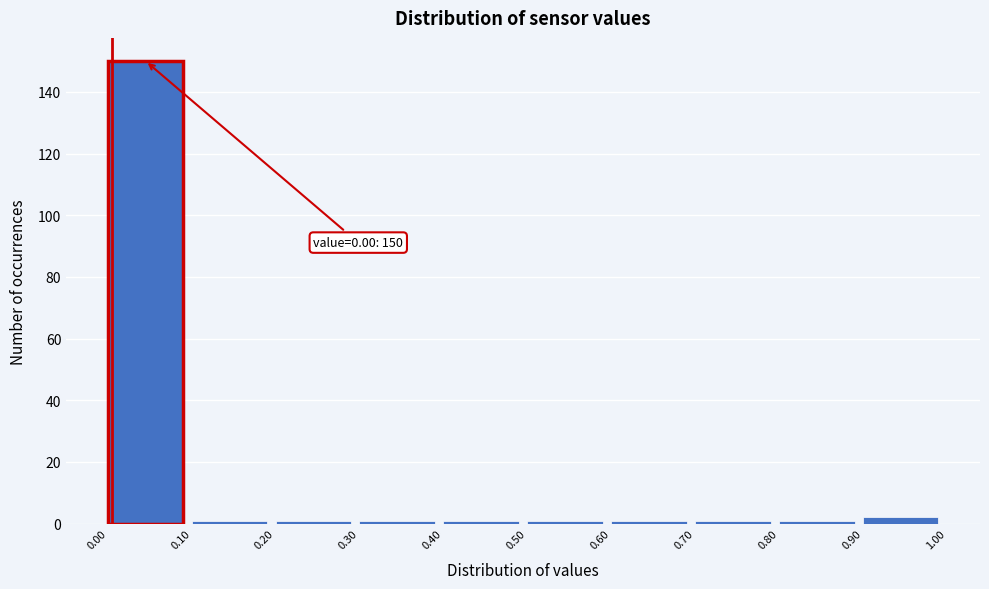

Over which range of the x-axis is the bar tallest?

0.00 to 0.10